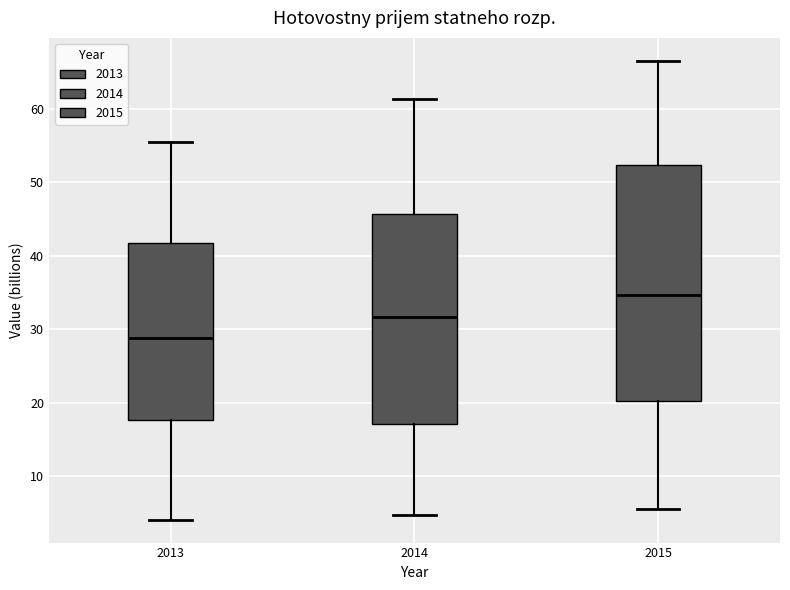

Reading left to right, read every box against the y-axis: the position of its median line, the range the box covers, and the ends of its whiskers. The values are not printed on the chart, so give them approximately, as read against the axis.

2013: median 29, box 18 to 42, whiskers 4 to 56
2014: median 32, box 17 to 46, whiskers 5 to 61
2015: median 35, box 20 to 52, whiskers 6 to 66